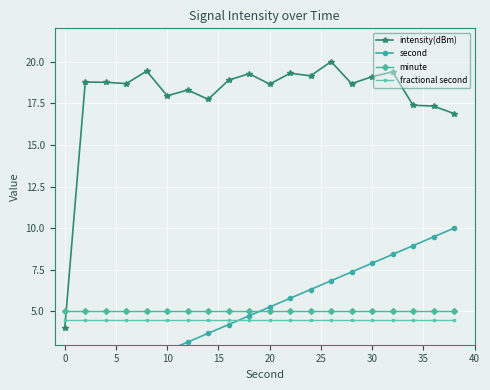

Which series has the widest spread of values?

intensity(dBm)